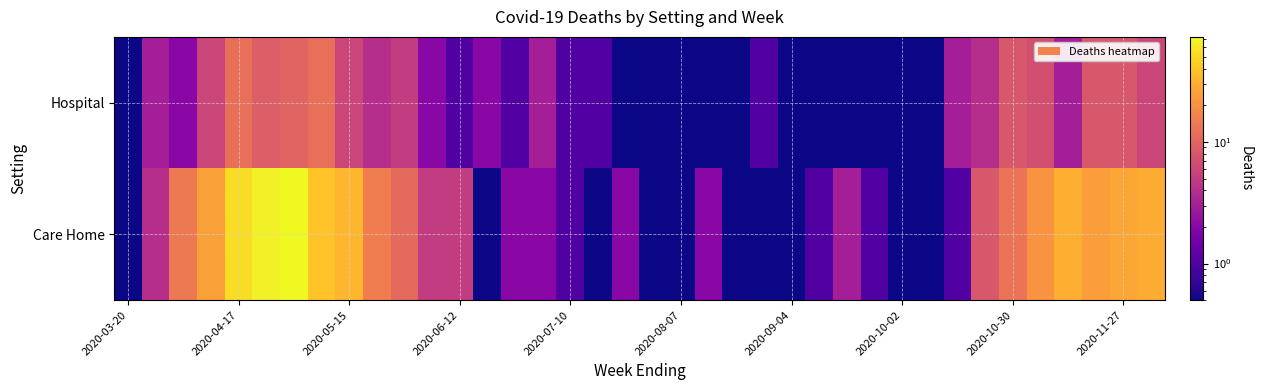

Reading right to left, list all the values displayed in this chart.

Hospital: 6.0	8.0	8.0	3.0	7.0	8.0	4.0	3.0	0.1	0.1	0.1	0.1	0.1	0.1	1.0	0.1	0.1	0.1	0.1	0.1	1.0	1.0	3.0	1.0	2.0	1.0	2.0	5.0	4.0	6.0	12.0	10.0	9.0	12.0	6.0	2.0	3.0	0.1
Care Home: 29.0	27.0	24.0	30.0	21.0	13.0	8.0	1.0	0.1	0.1	1.0	3.0	1.0	0.1	0.1	0.1	2.0	0.1	0.1	2.0	0.1	1.0	2.0	2.0	0.1	5.0	5.0	11.0	15.0	33.0	39.0	72.0	66.0	53.0	25.0	14.0	4.0	0.1